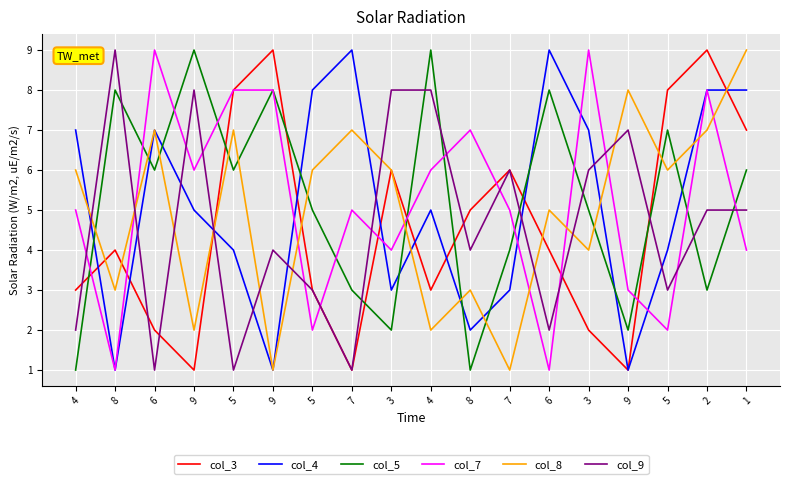

What are all the series names shown in the legend?

col_3, col_4, col_5, col_7, col_8, col_9